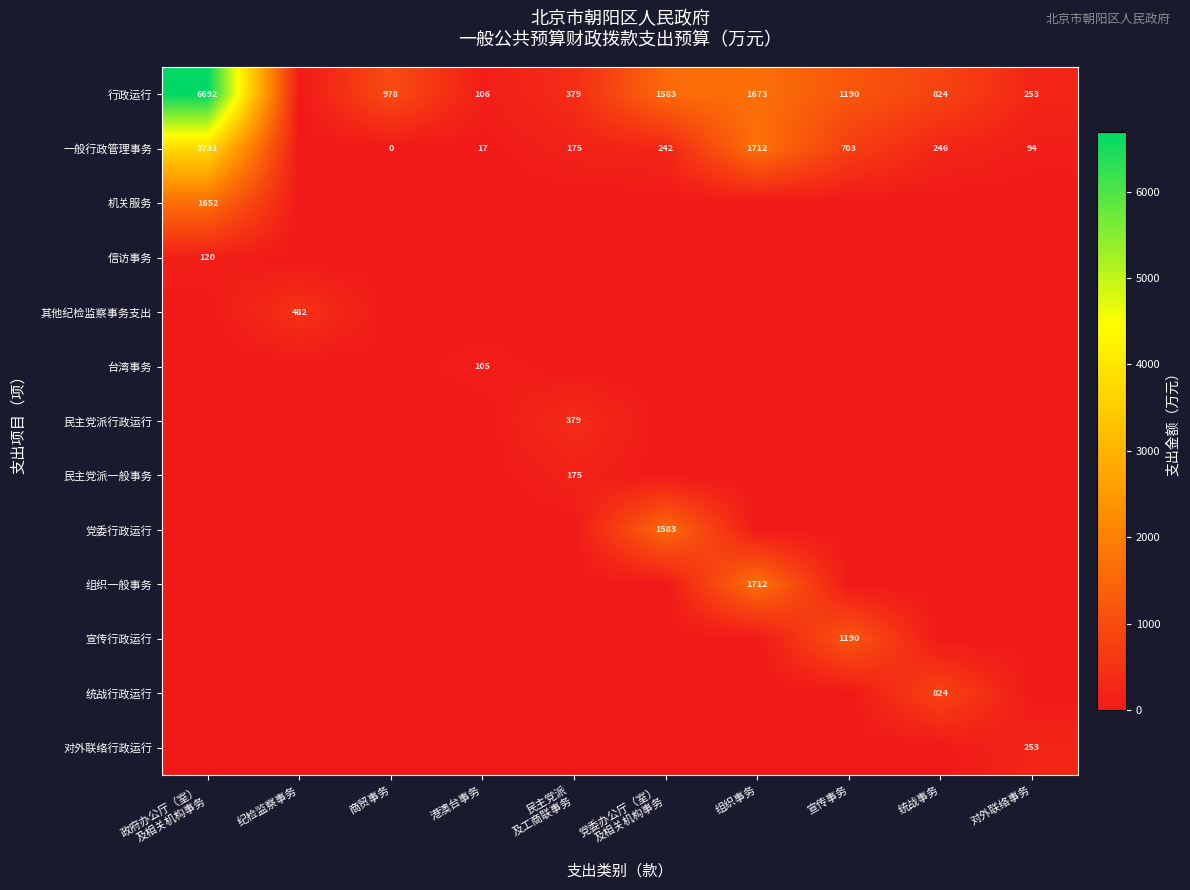

Is it true that 行政运行 equals 253 at 对外联络事务?

True